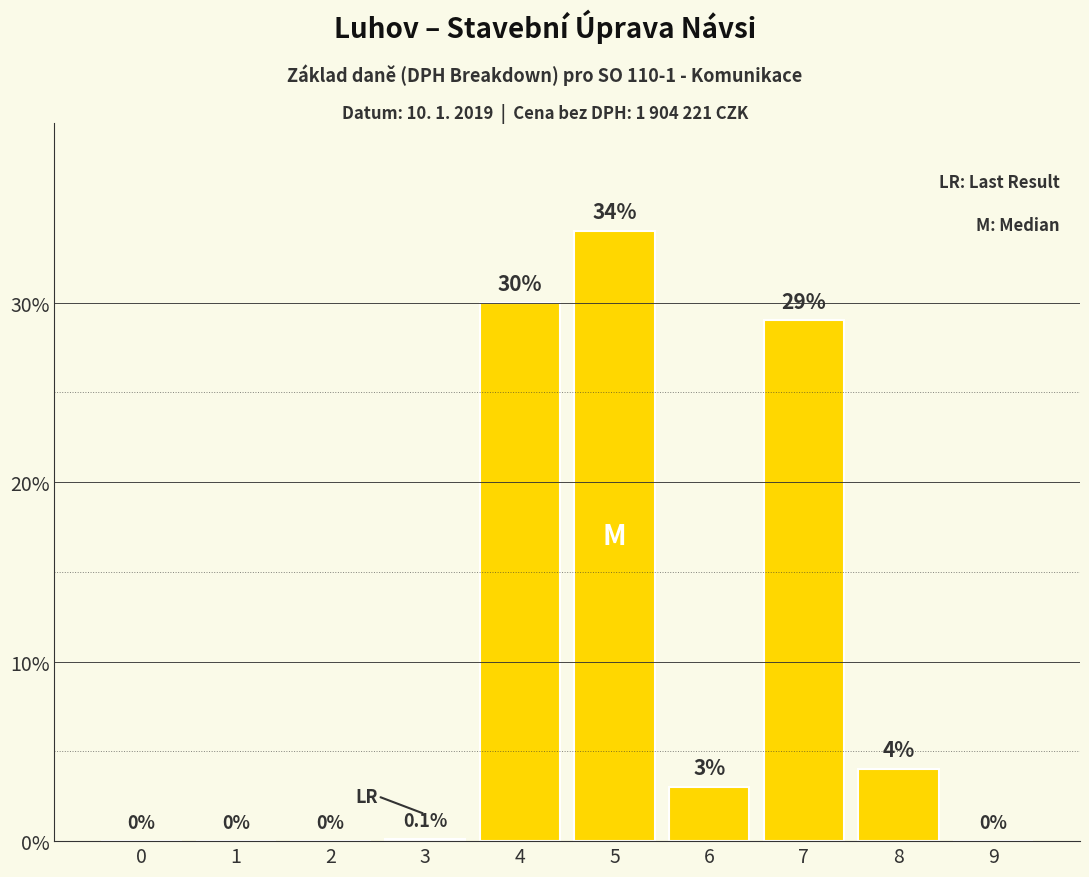

Does the chart contain stacked bars?

No